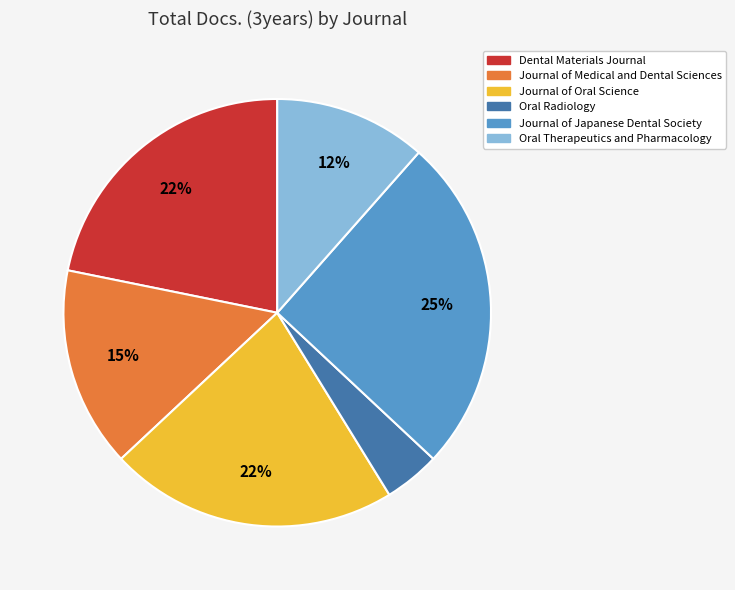

Which category has the biggest portion of the pie?

Journal of Japanese Dental Society